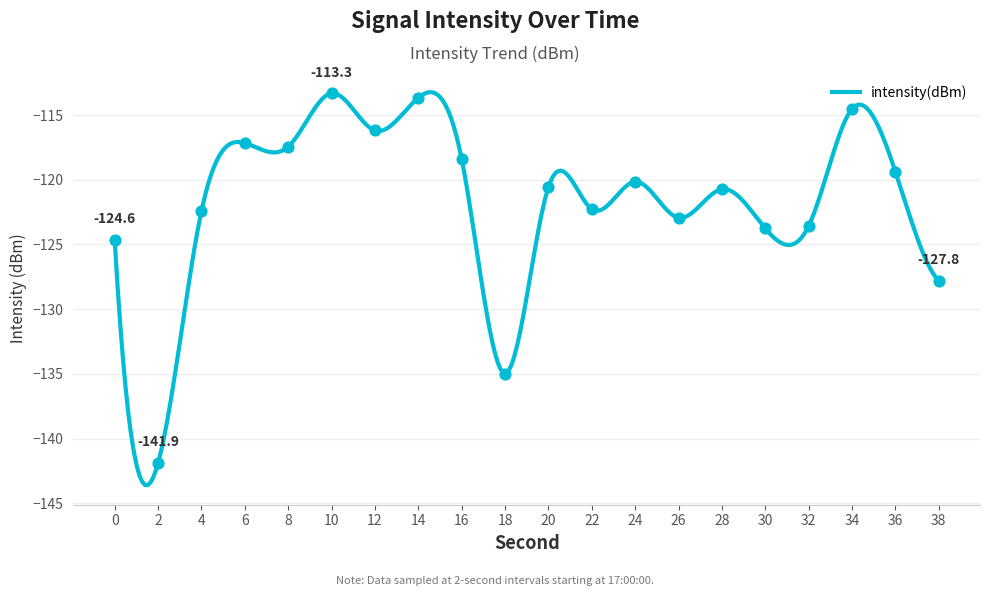

Between 24 and 34, which is larger?

34